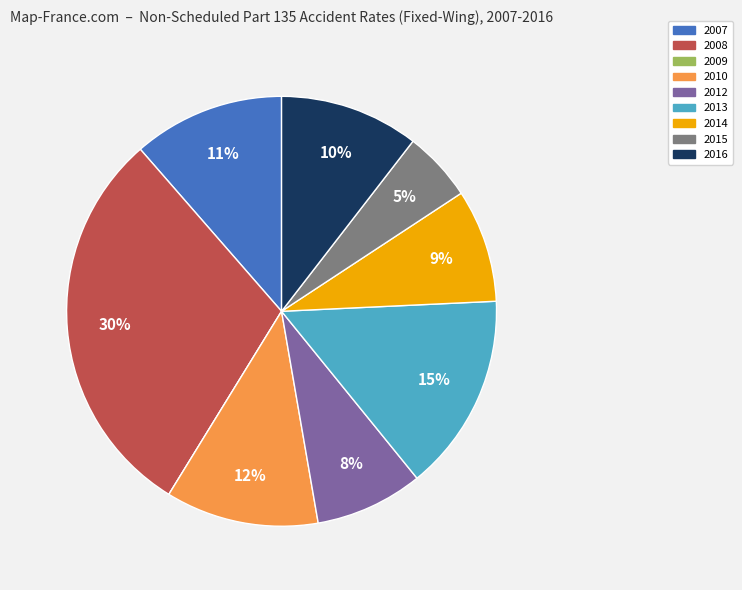

To the nearest percent, what percentage of the pie is 2007?

11%